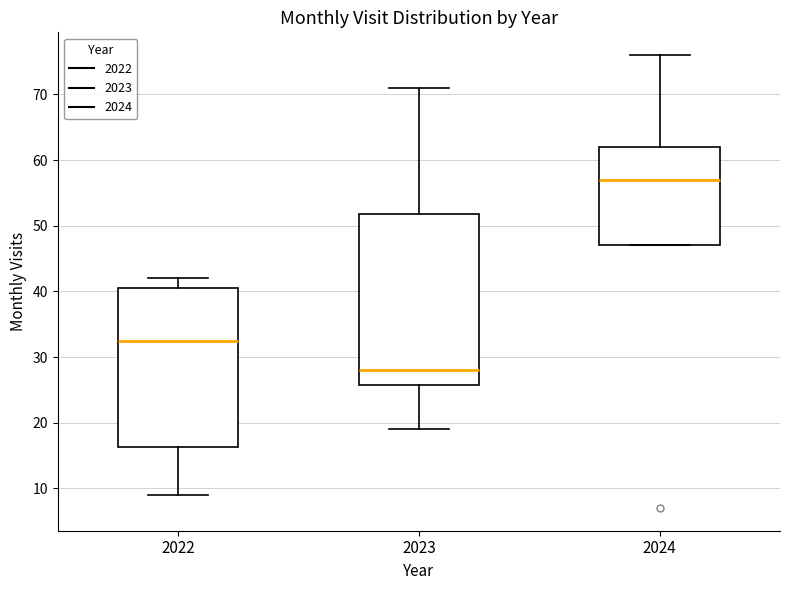

Reading left to right, transcribe this box plot: for each box, give where its median line is, the range the box spans, and where its two whiskers end, as read against the y-axis. The values are not printed on the chart, so give them approximately, as read against the axis.

2022: median 33, box 16 to 41, whiskers 9 to 42
2023: median 28, box 26 to 52, whiskers 19 to 71
2024: median 57, box 47 to 62, whiskers 47 to 76